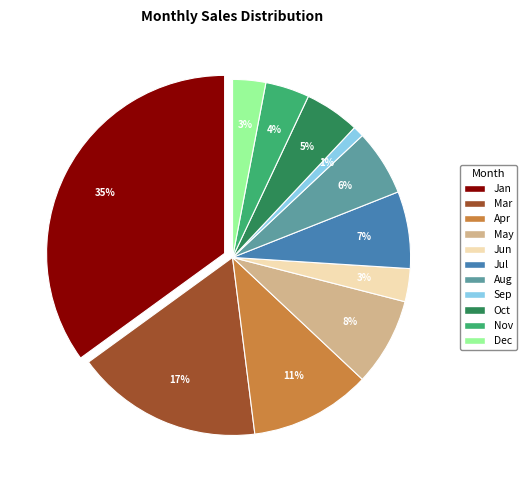

Does any single category account for the majority?

No